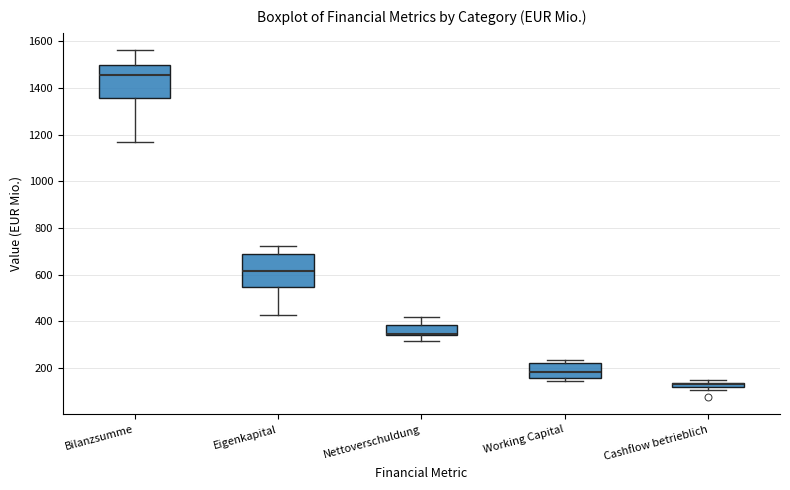

Where does the median line of the box for Working Capital sit on the y-axis? The values are not printed on the chart, so give them approximately, as read against the axis.

180